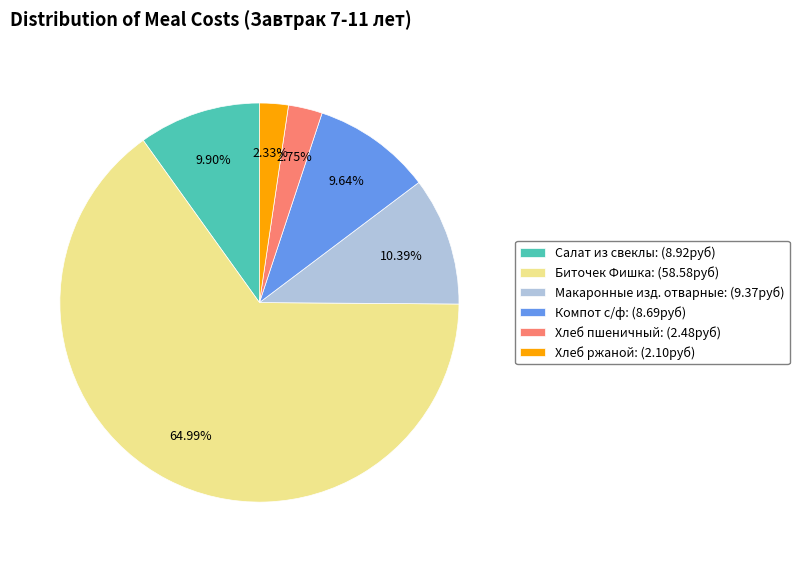

Approximately how many times larger is the value at Макаронные изд. отварные: (9.37руб) compared to Хлеб пшеничный: (2.48руб)?

3.8